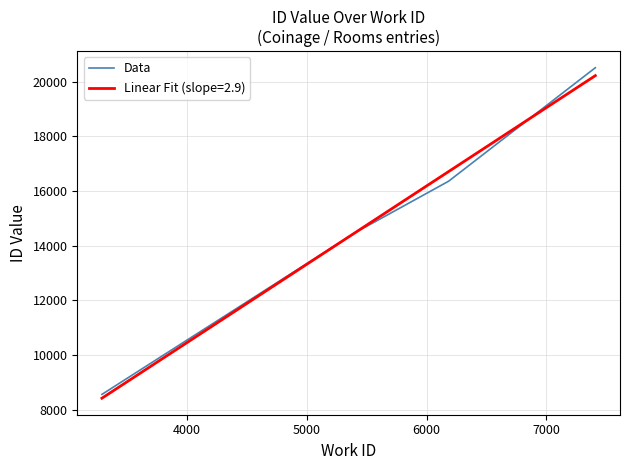

True or false: the data has more than 1 interior local peaks.

False